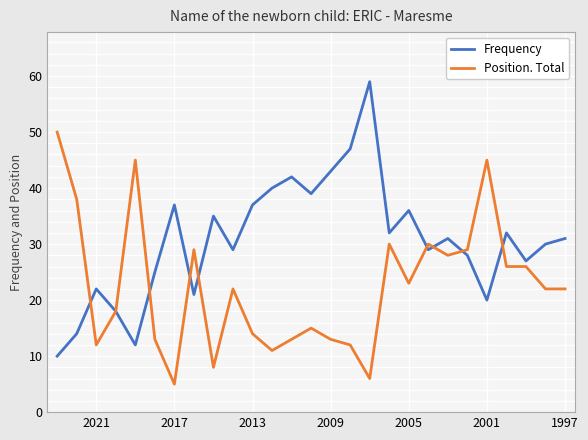

What is the minimum value shown in the chart?

5